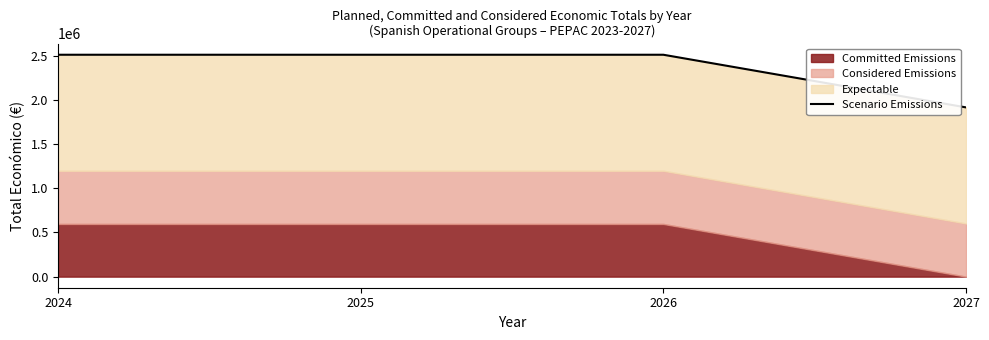

True or false: there are more than 2 points higher than both neighbors.

False